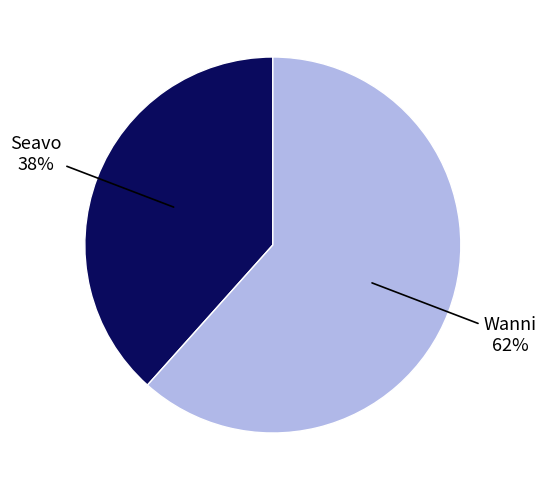

Is there any slice that represents more than half of the pie?

Yes